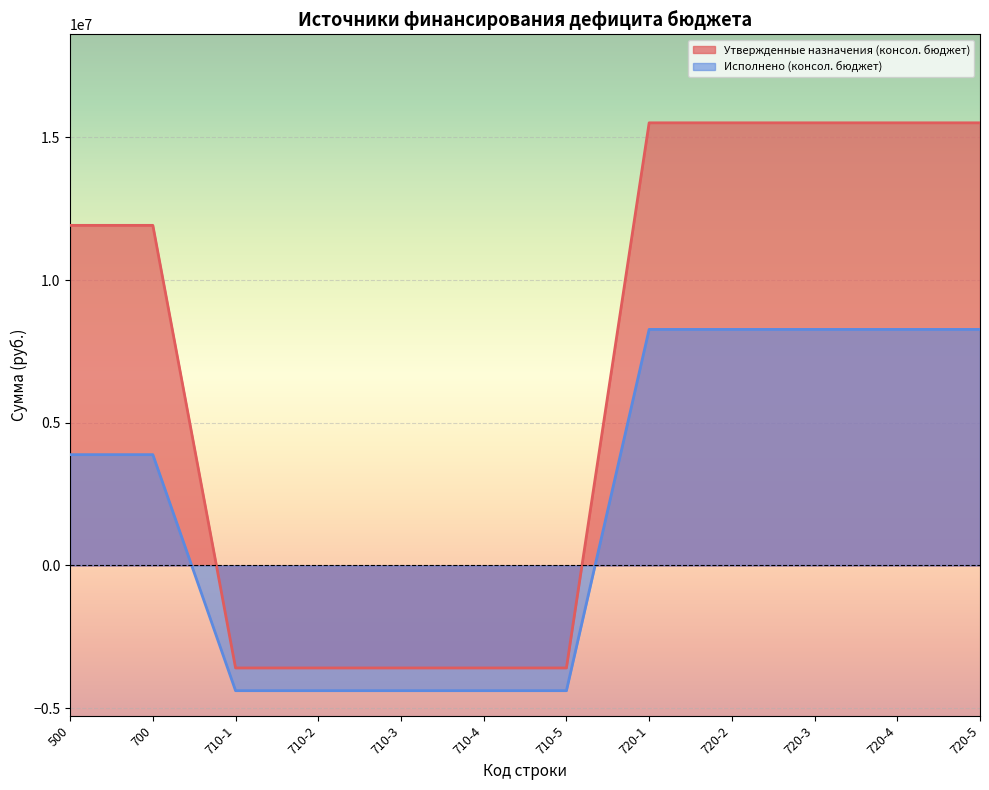

Which series has the widest spread of values?

Утвержденные назначения (консол. бюджет)